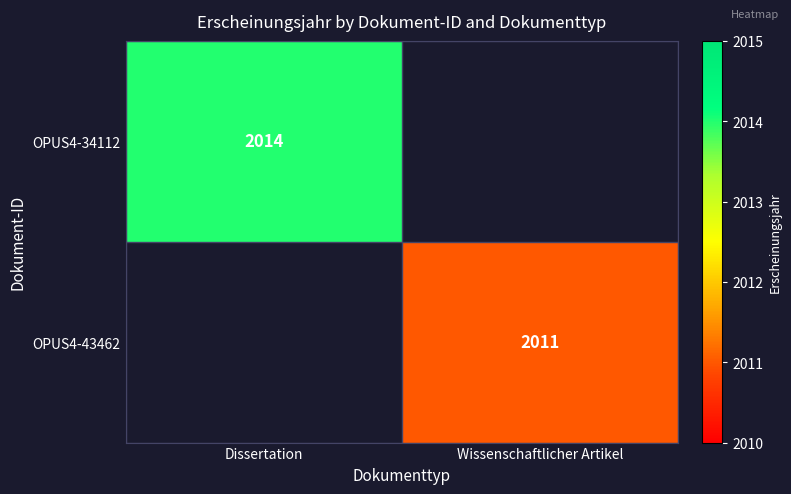

What is the maximum value shown in the chart?

2014.0